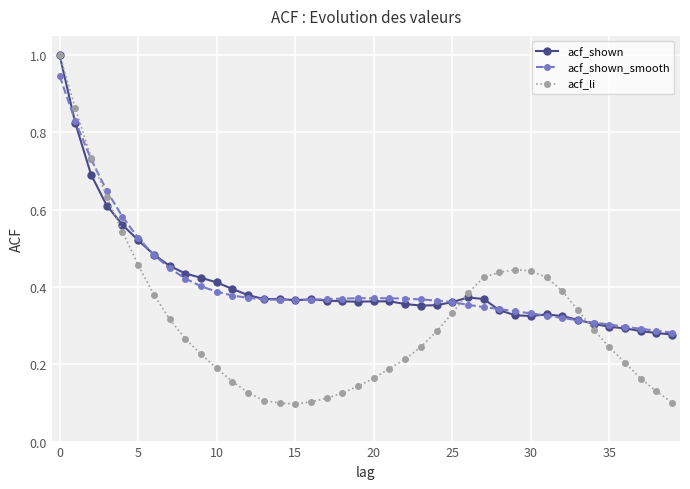

Which series has the largest range (max minus min)?

acf_li